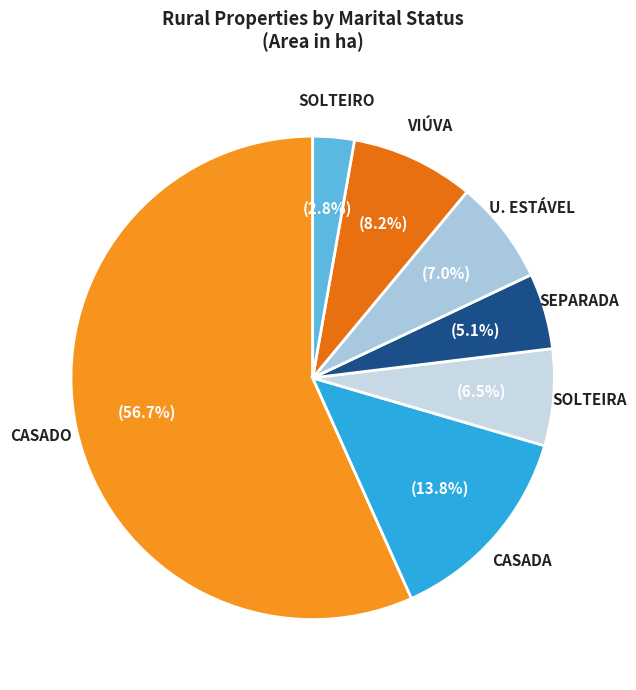

How much of the chart is everything except SEPARADA?

94.9%